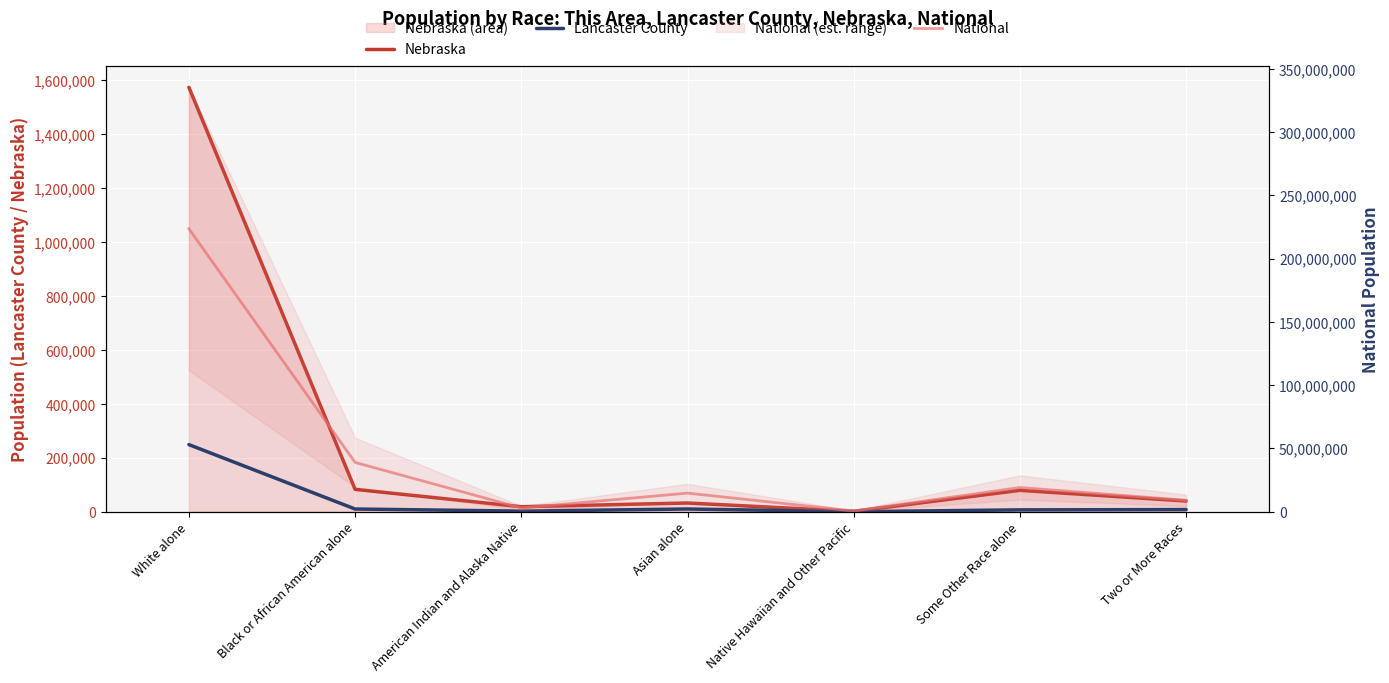

Rank the series at American Indian and Alaska Native from lowest to highest value.

Lancaster County, Nebraska, National